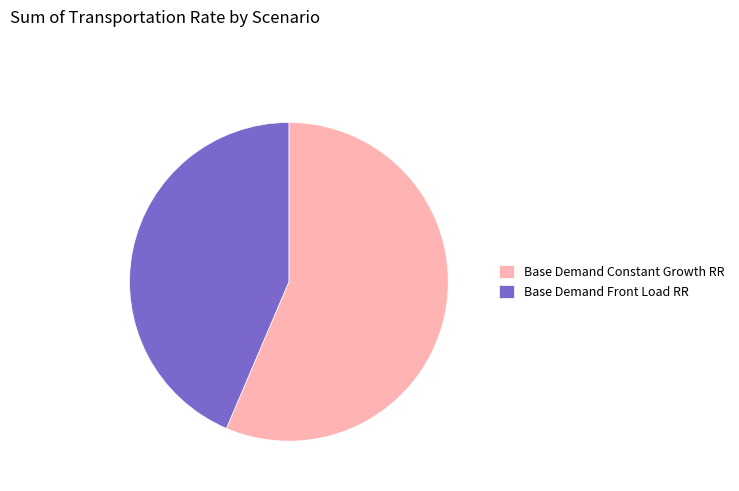

Combined, do Base Demand Front Load RR and Base Demand Constant Growth RR account for over 50%?

Yes